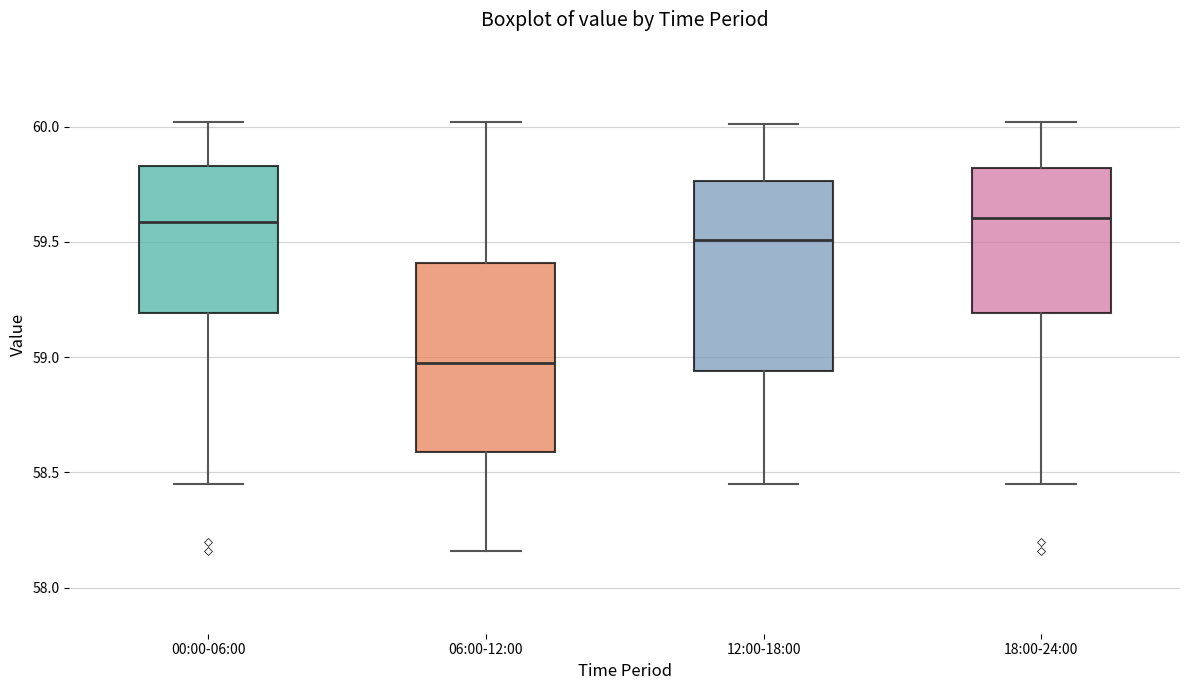

Where is the upper edge of the box for 18:00-24:00 on the y-axis? The values are not printed on the chart, so give them approximately, as read against the axis.

59.80